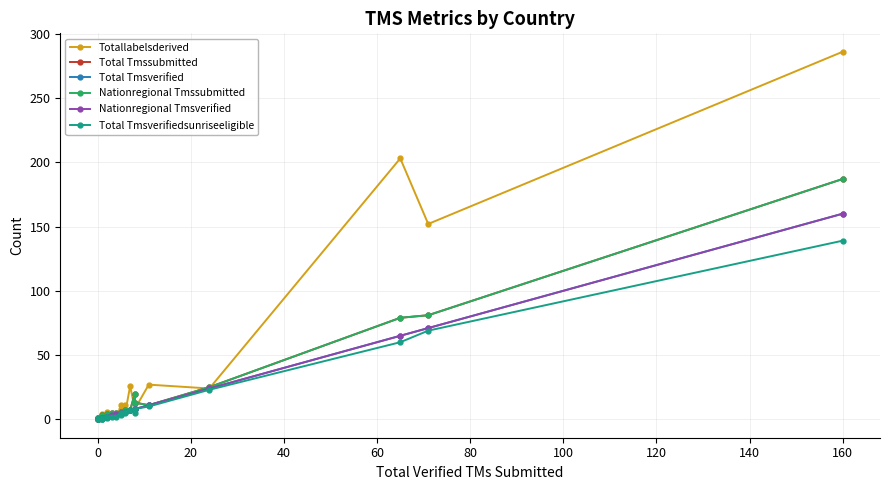

The value of Total Tmssubmitted at 16 is 10. True or false?

False